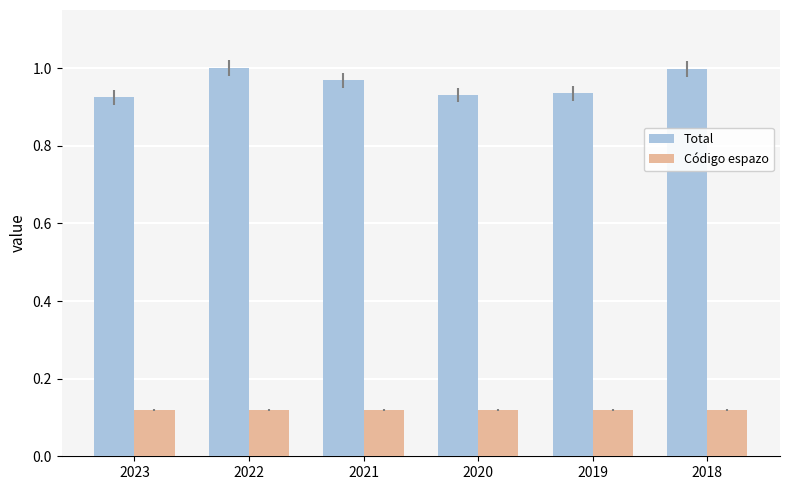

What is the sum of the Total values at 2020 and 2019?

1.9